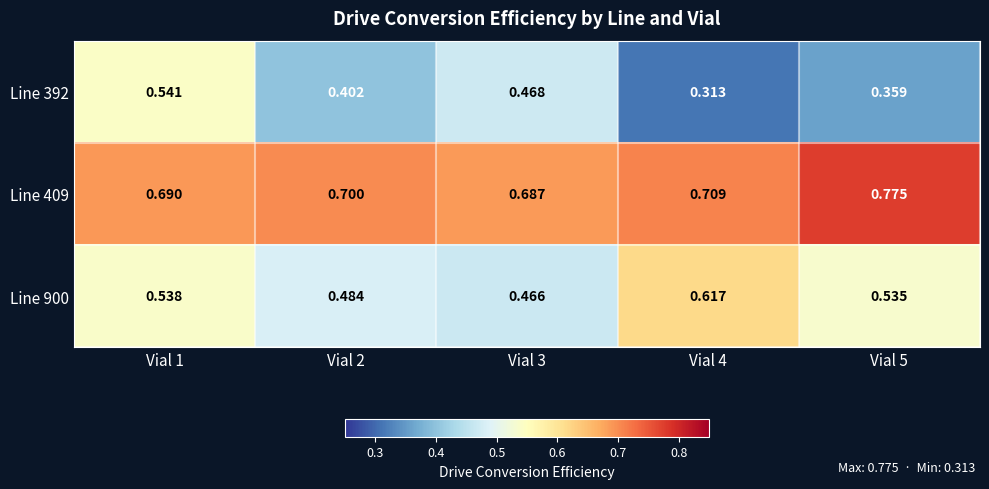

Is the value of Line 392 at Vial 1 greater than the value of Line 409 at Vial 1?

No